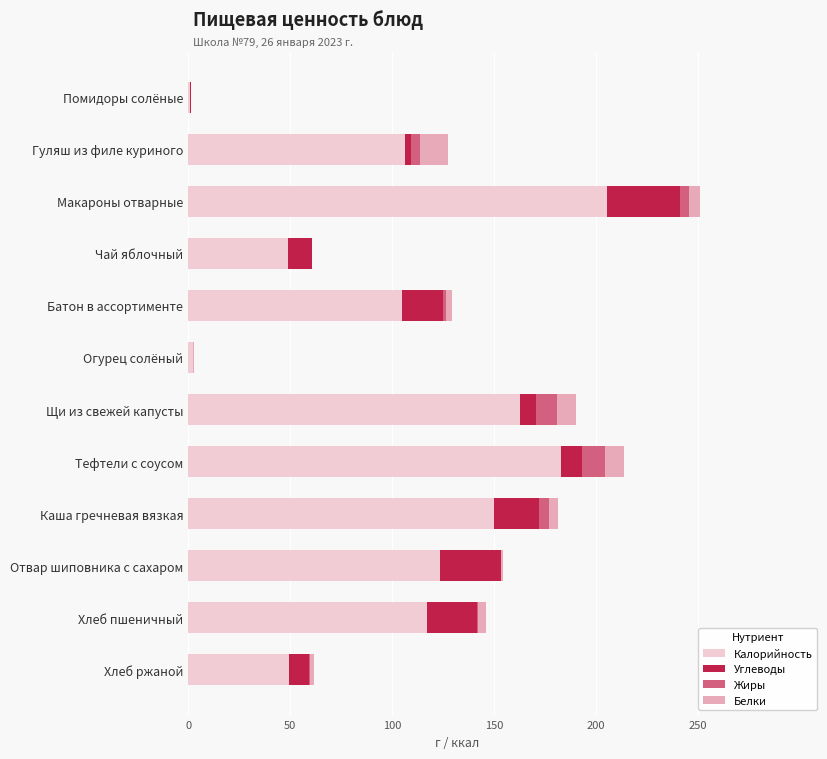

At which label does Калорийность reach its peak?

Макароны отварные